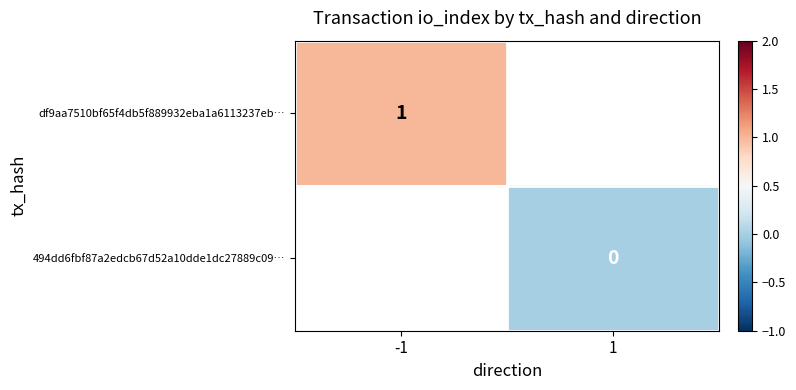

Is the value of df9aa7510bf65f4db5f889932eba1a6113237eb… at -1 greater than the value of 494dd6fbf87a2edcb67d52a10dde1dc27889c09… at 1?

Yes